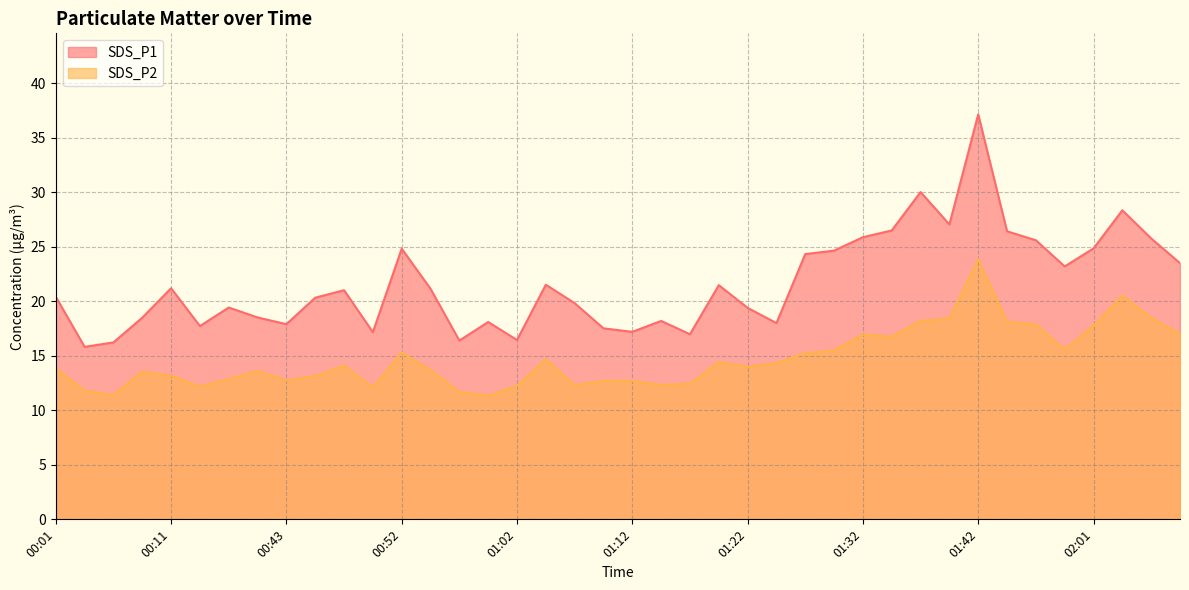

How many data points in SDS_P1 are less than 21?

20